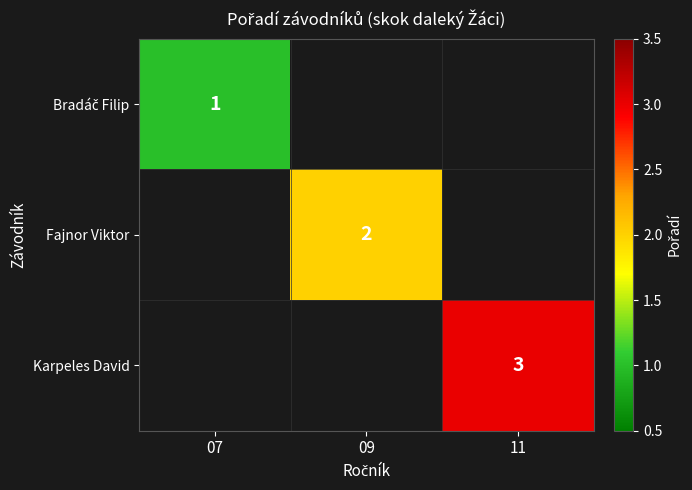

The value of Fajnor Viktor at 09 is 2. True or false?

True